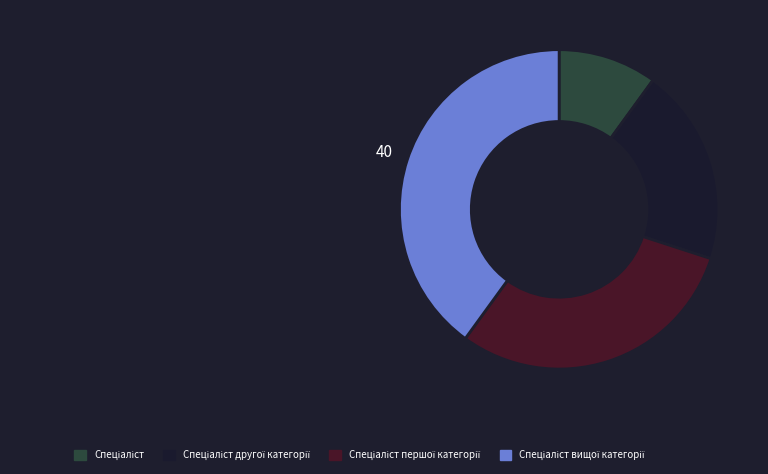

Is there any slice that represents more than half of the pie?

No